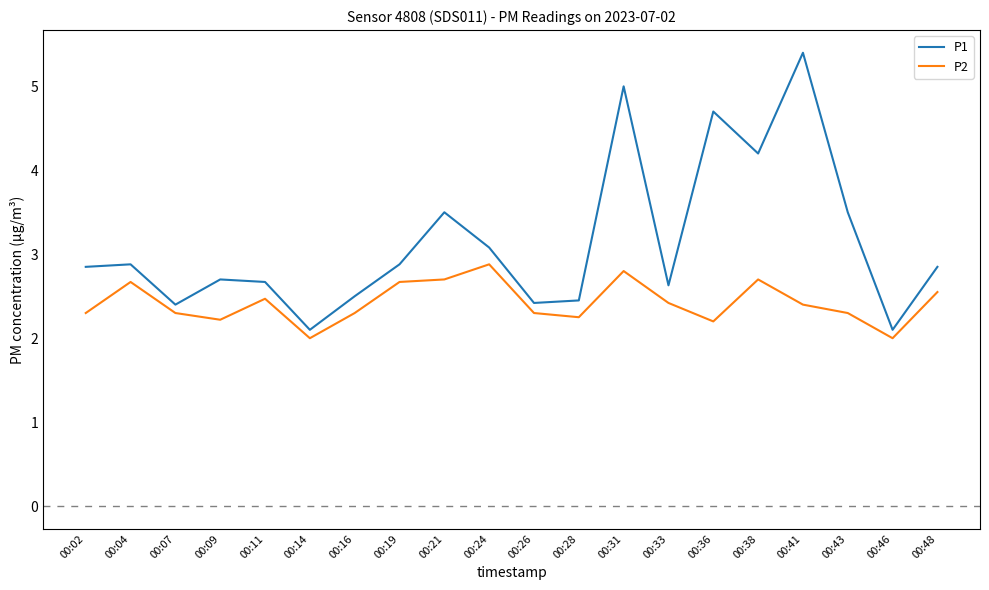

At which category does P2 reach its first local peak?

00:04